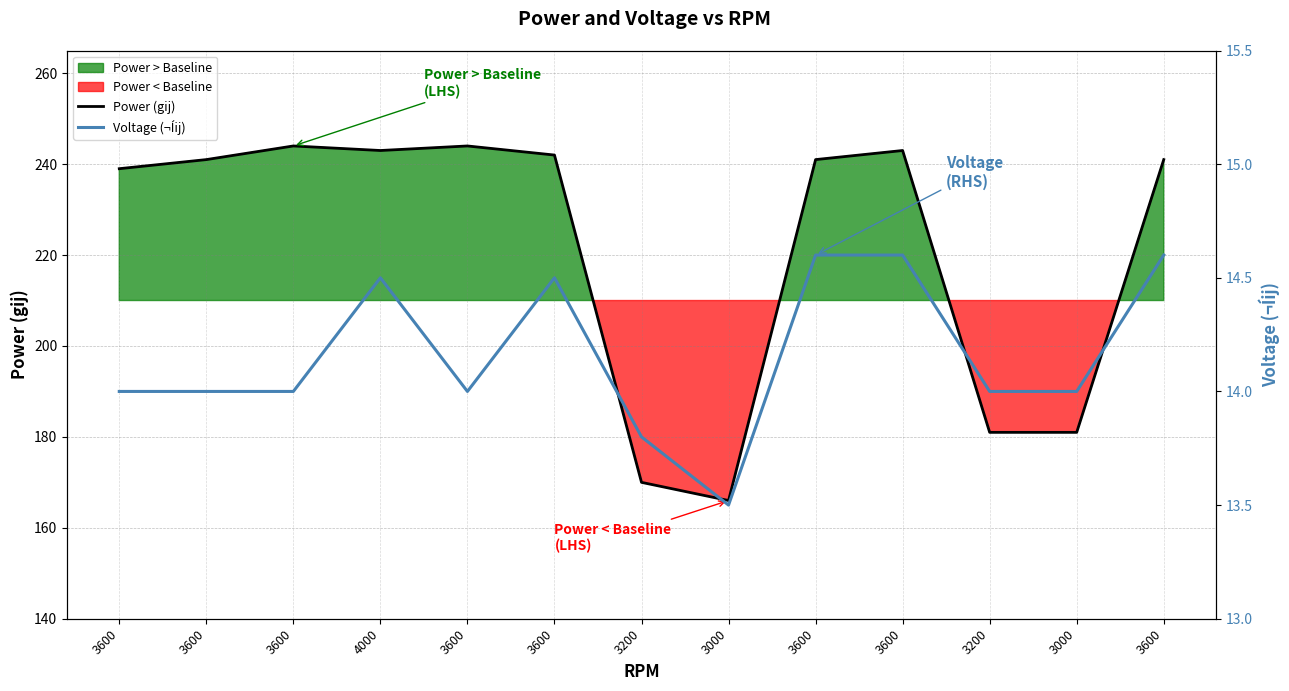

What is the label of the 1st point from the right?

3600